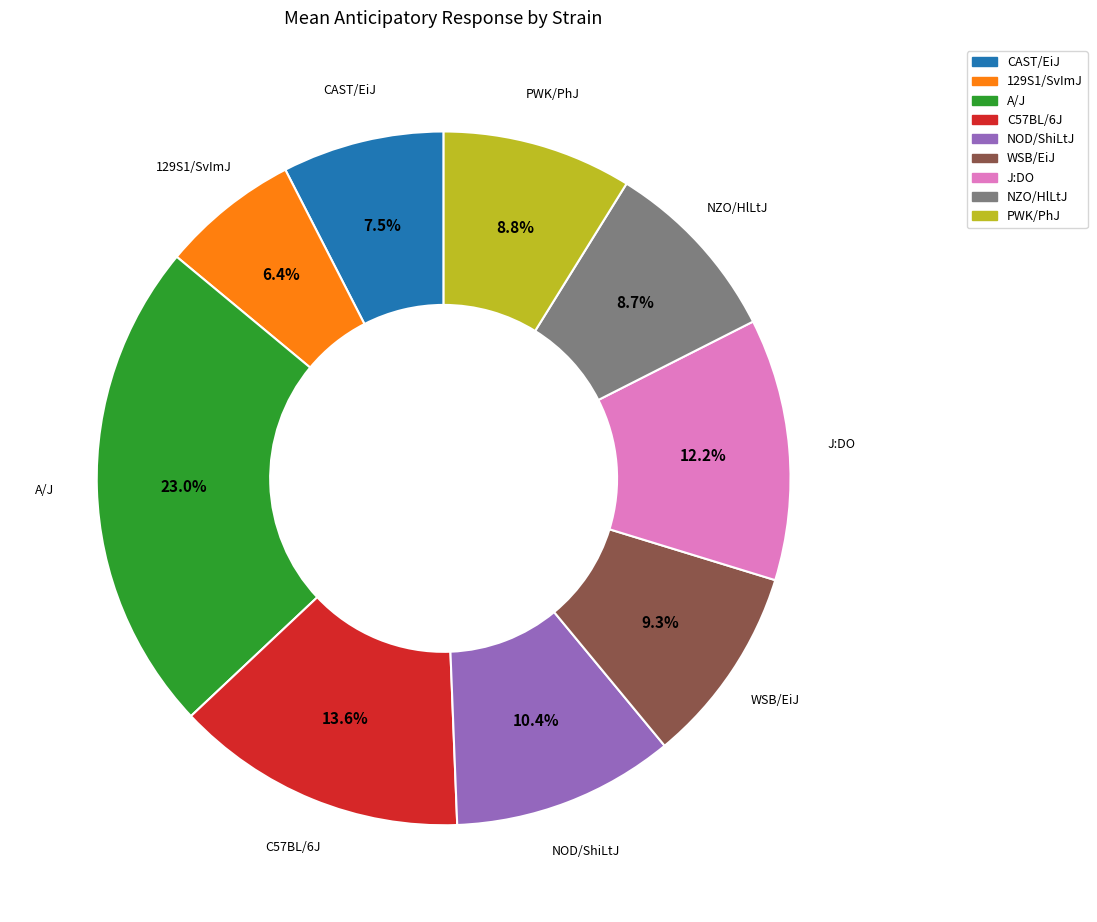

Is there a majority slice in this chart?

No